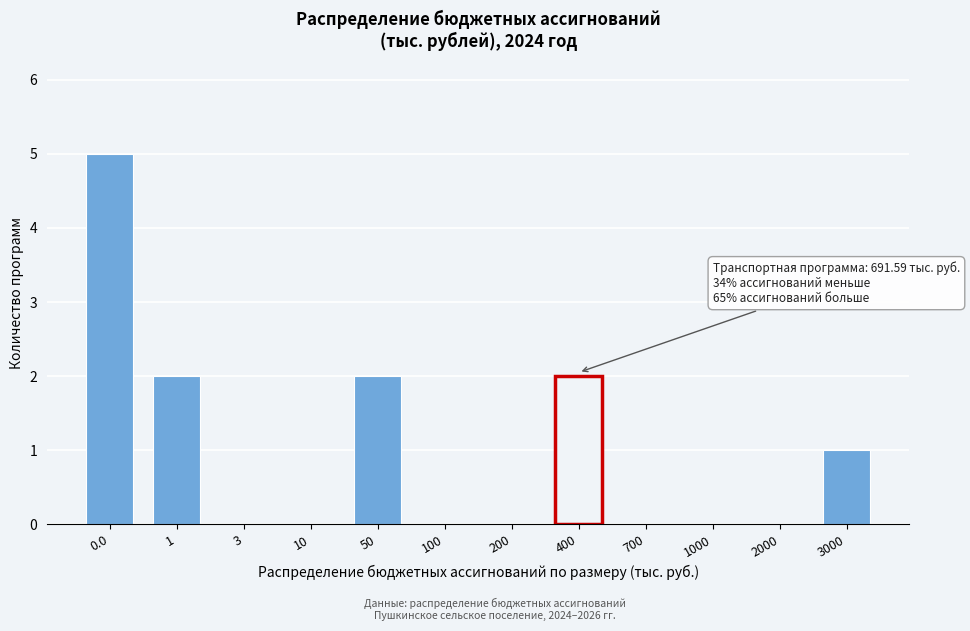

Reading right to left, transcribe all the data shown in this chart.

3000=1	2000=0	1000=0	700=0	400=2	200=0	100=0	50=2	10=0	3=0	1=2	0.0=5